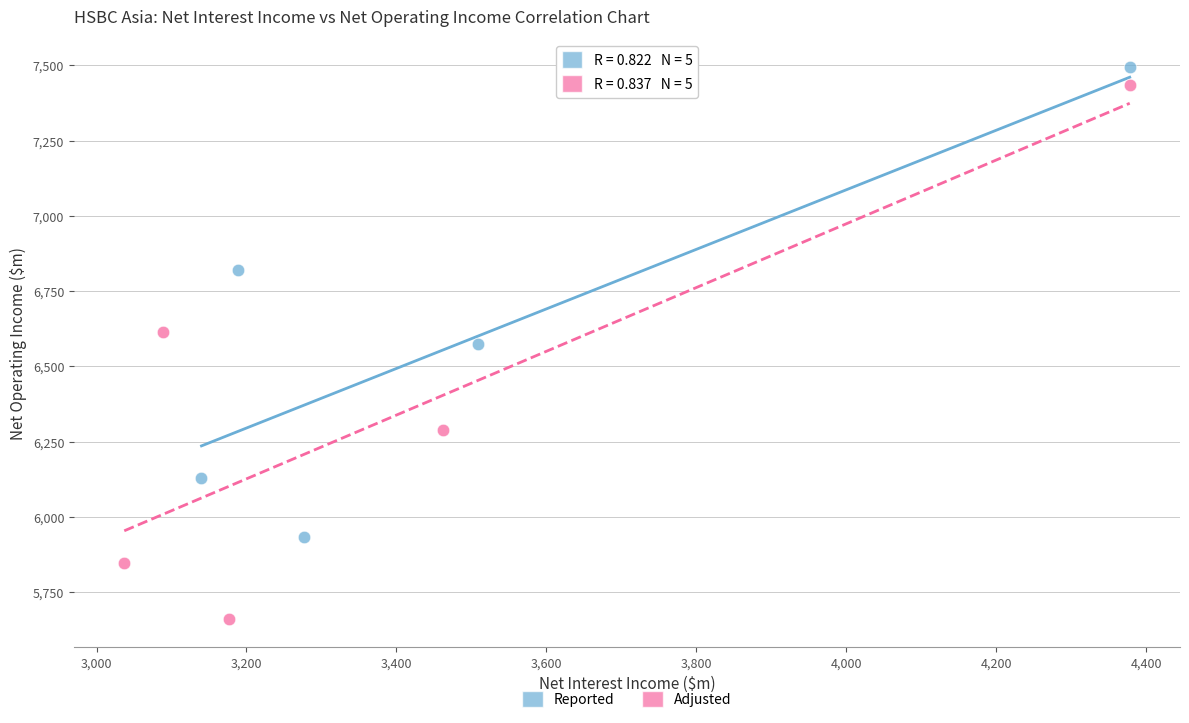

Which series has the largest Y range (max minus min)?

Adjusted